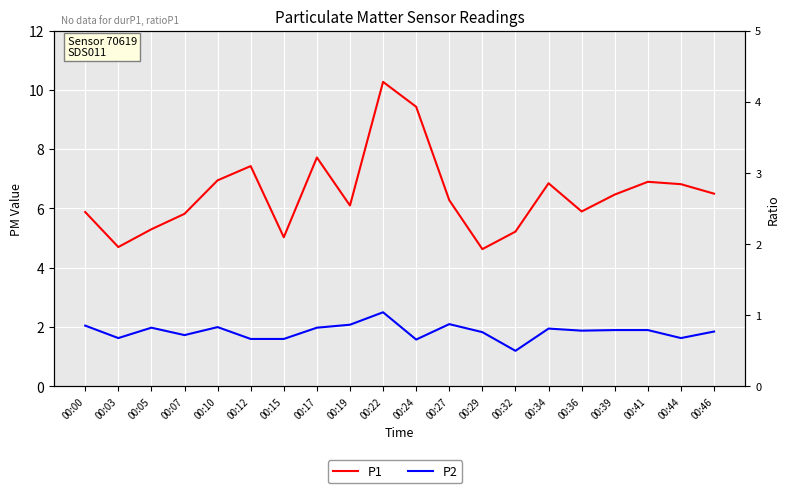

What is the sum of all P2 values?

37.0